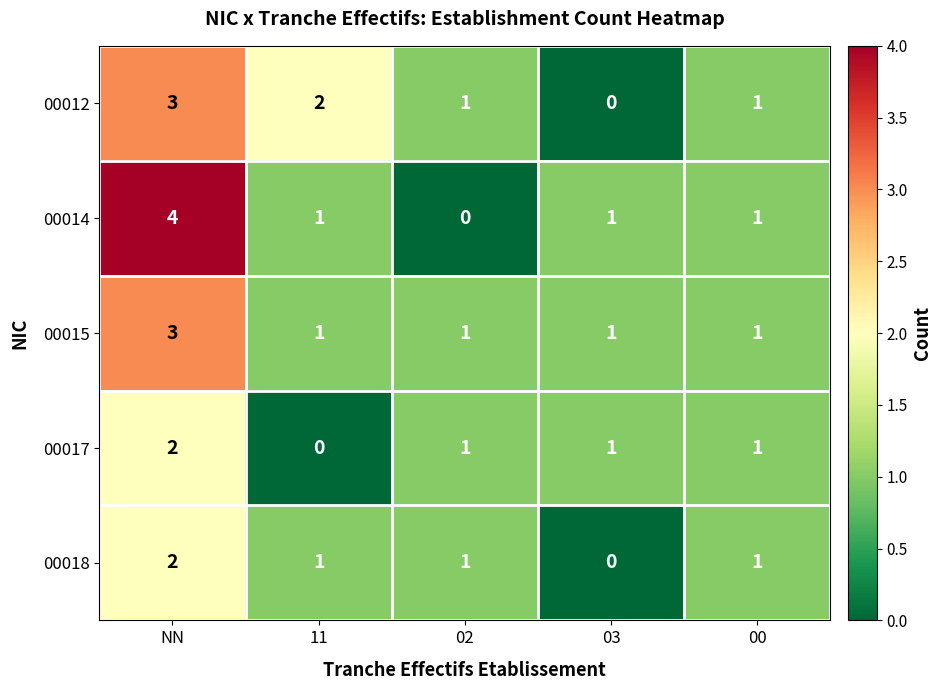

Which series has the largest range (max minus min)?

00014